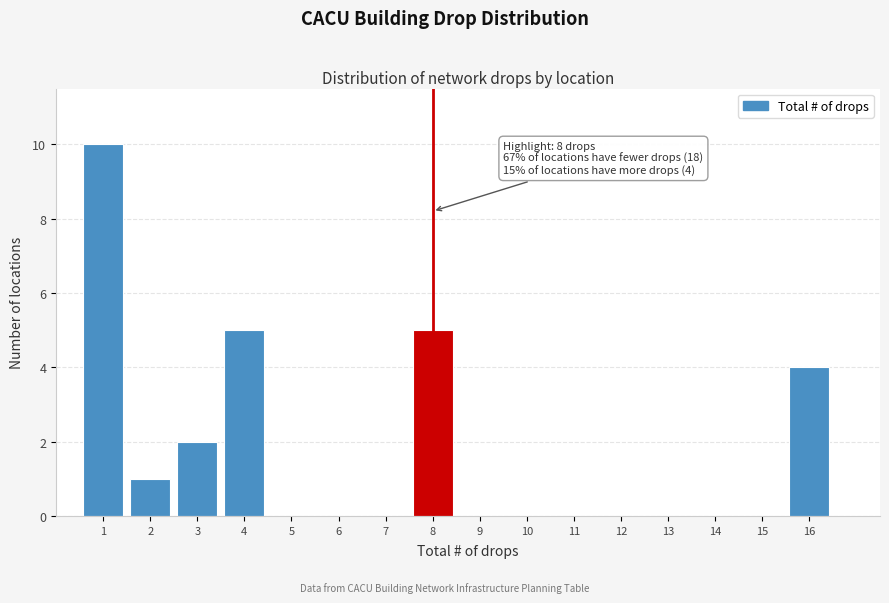

Which range on the x-axis has the tallest bar?

0.5 to 1.5